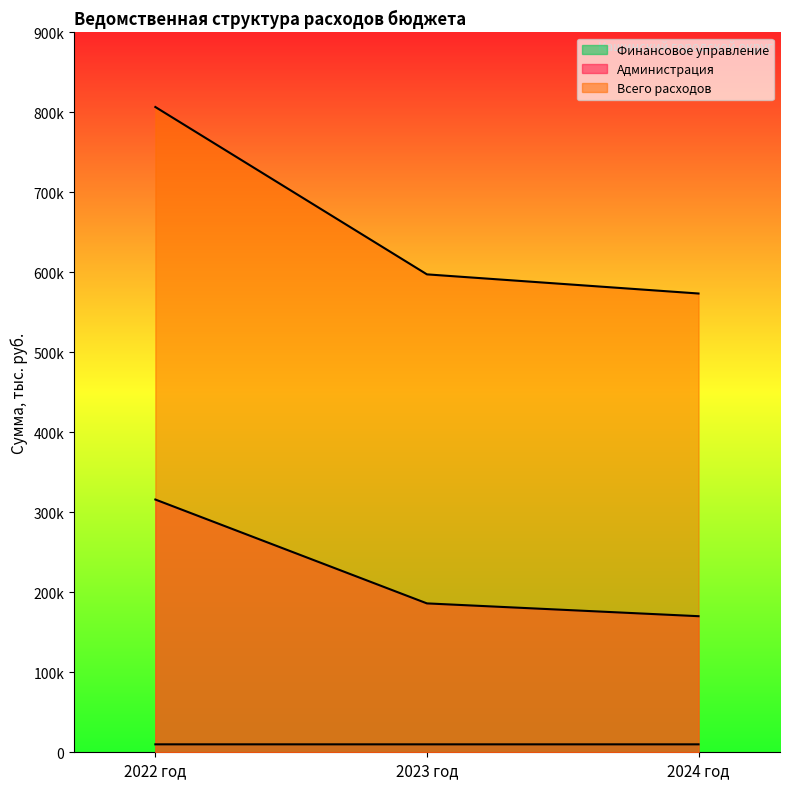

What is the average value of the Администрация series?

224116.7